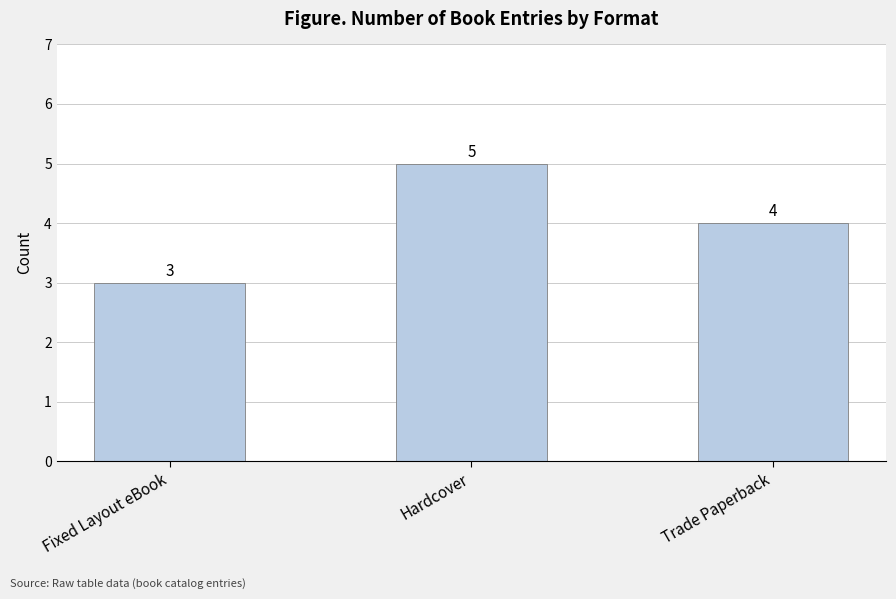

What is the change in value from Hardcover to Trade Paperback?

-1